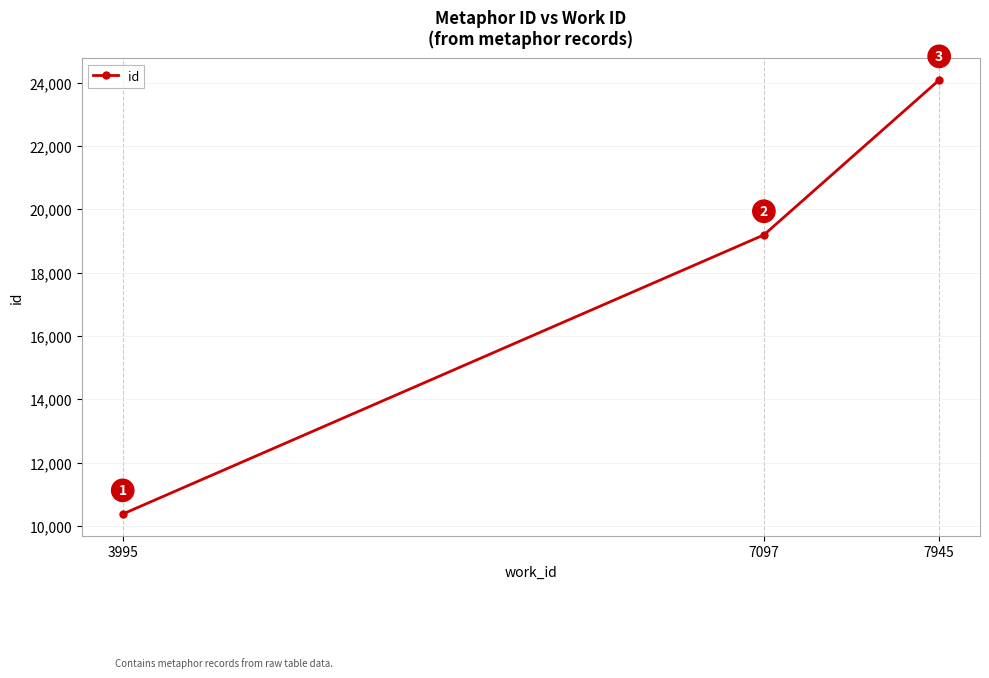

Count the number of data series in this chart.

1